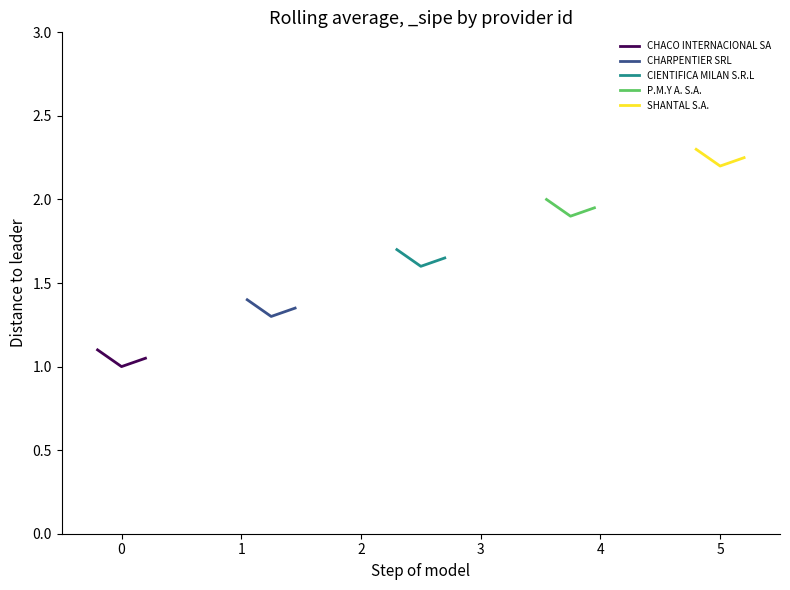

Does the chart have visible grid lines?

No